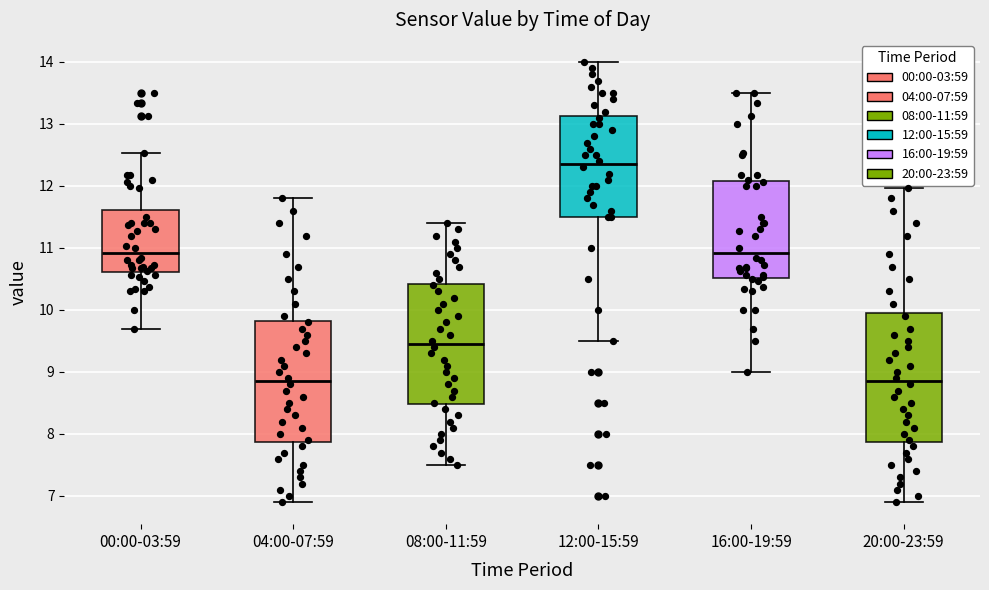

Reading left to right, read every box against the y-axis: the position of its median line, the range the box covers, and the ends of its whiskers. The values are not printed on the chart, so give them approximately, as read against the axis.

00:00-03:59: median 10.9, box 10.6 to 11.6, whiskers 9.7 to 12.5
04:00-07:59: median 8.9, box 7.9 to 9.8, whiskers 6.9 to 11.8
08:00-11:59: median 9.5, box 8.5 to 10.4, whiskers 7.5 to 11.4
12:00-15:59: median 12.4, box 11.5 to 13.1, whiskers 9.5 to 14.0
16:00-19:59: median 10.9, box 10.5 to 12.1, whiskers 9.0 to 13.5
20:00-23:59: median 8.9, box 7.9 to 10.0, whiskers 6.9 to 12.0